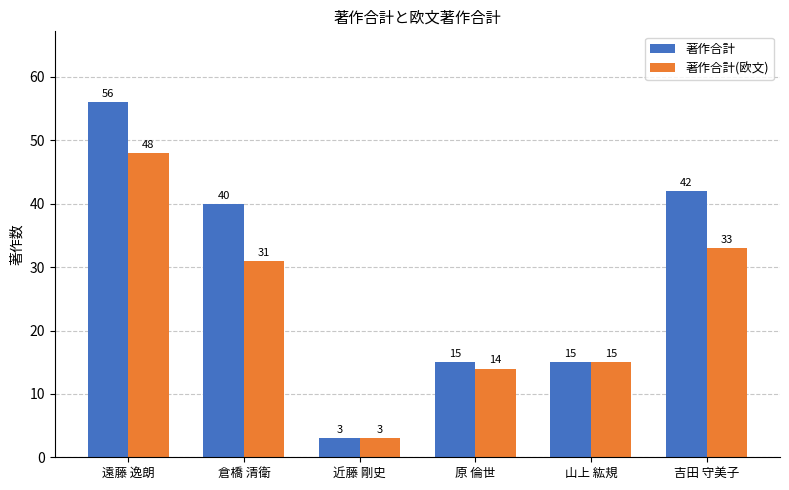

Reading left to right, transcribe all the data shown in this chart.

著作合計: 遠藤 逸朗=56	倉橋 清衛=40	近藤 剛史=3	原 倫世=15	山上 紘規=15	吉田 守美子=42
著作合計(欧文): 遠藤 逸朗=48	倉橋 清衛=31	近藤 剛史=3	原 倫世=14	山上 紘規=15	吉田 守美子=33